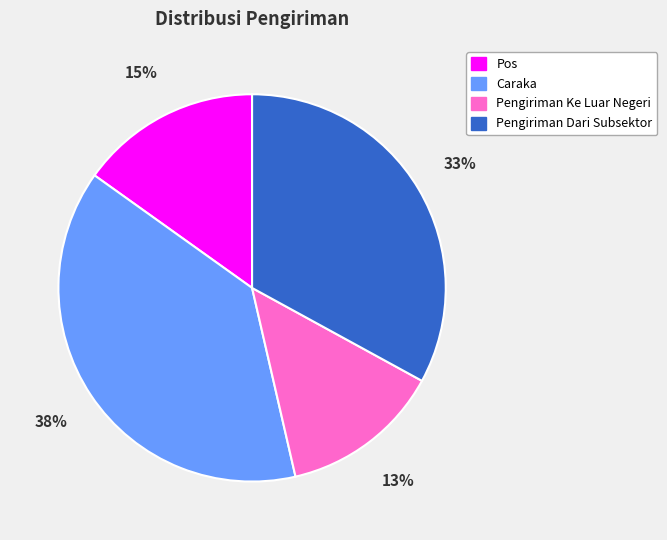

Does any single category account for the majority?

No